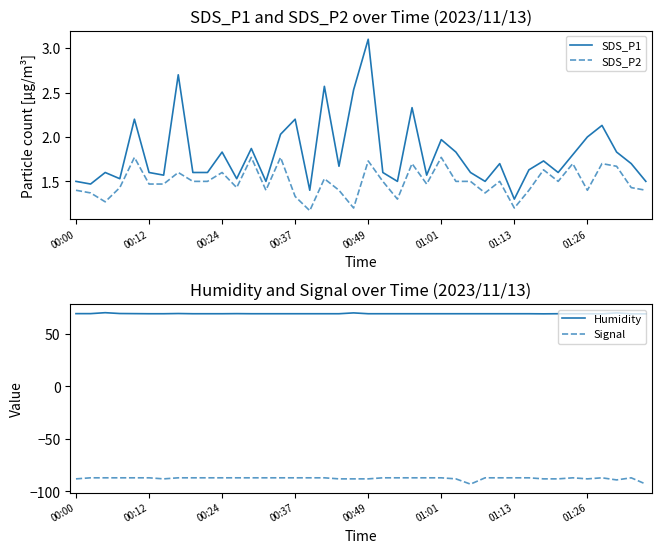

In SDS_P2, how many points are lower than both neighbors (excluding endpoints)?

11